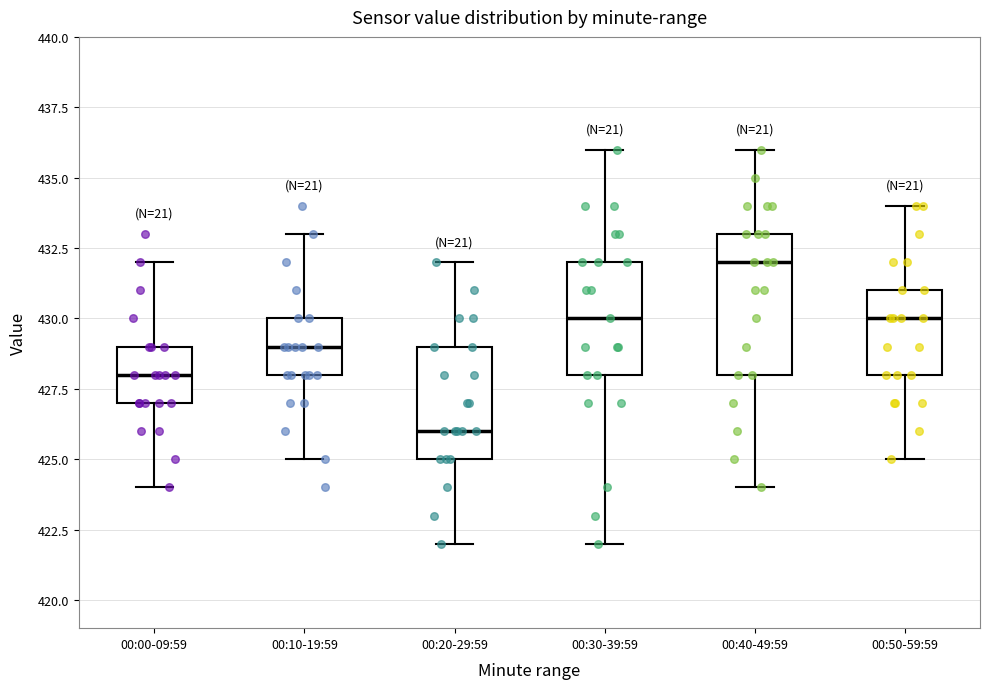

Reading left to right, read every box against the y-axis: the position of its median line, the range the box covers, and the ends of its whiskers. The values are not printed on the chart, so give them approximately, as read against the axis.

00:00-09:59: median 428, box 427 to 429, whiskers 424 to 432
00:10-19:59: median 429, box 428 to 430, whiskers 425 to 433
00:20-29:59: median 426, box 425 to 429, whiskers 422 to 432
00:30-39:59: median 430, box 428 to 432, whiskers 422 to 436
00:40-49:59: median 432, box 428 to 433, whiskers 424 to 436
00:50-59:59: median 430, box 428 to 431, whiskers 425 to 434